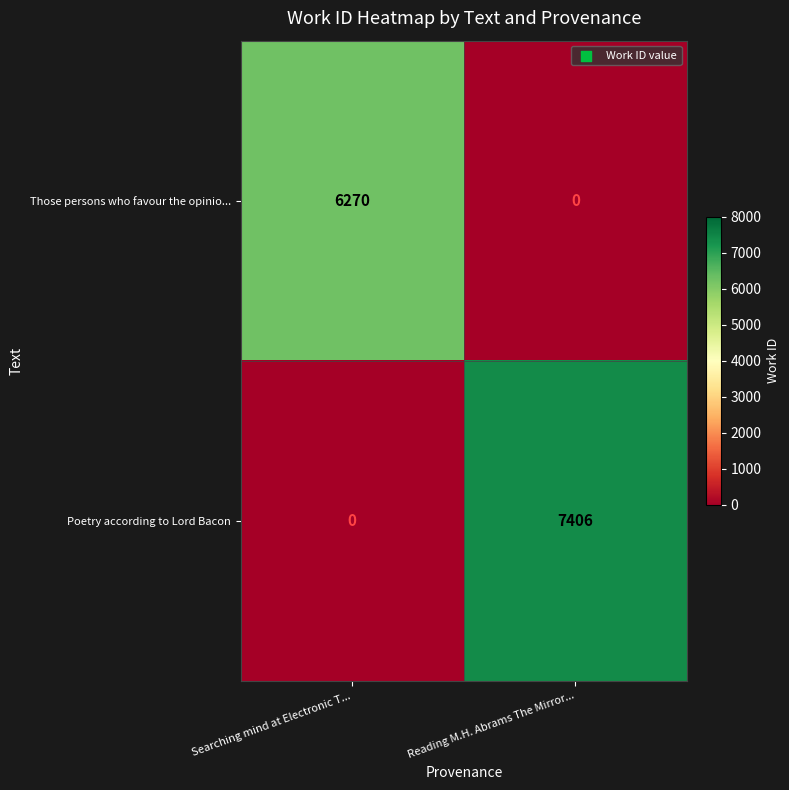

The Those persons who favour the opinio... series shows -3303 at Reading M.H. Abrams The Mirror.... True or false?

False